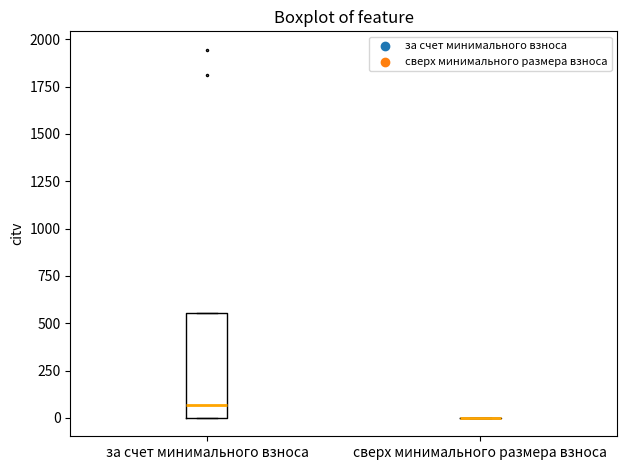

Comparing the boxes themselves (not the whiskers), which one is the tallest?

за счет минимального взноса